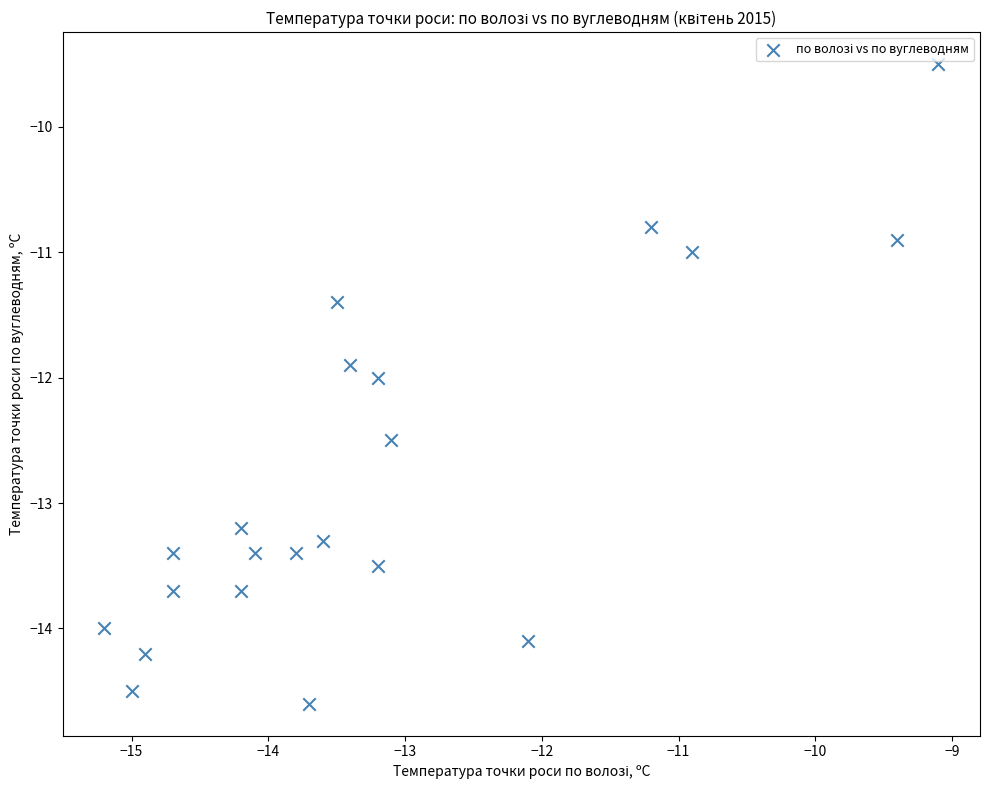

What is the range of X values (max minus min)?

6.1